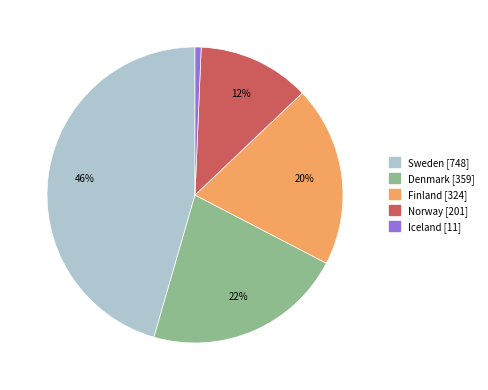

Rank the categories by value from lowest to highest.

Iceland, Norway, Finland, Denmark, Sweden